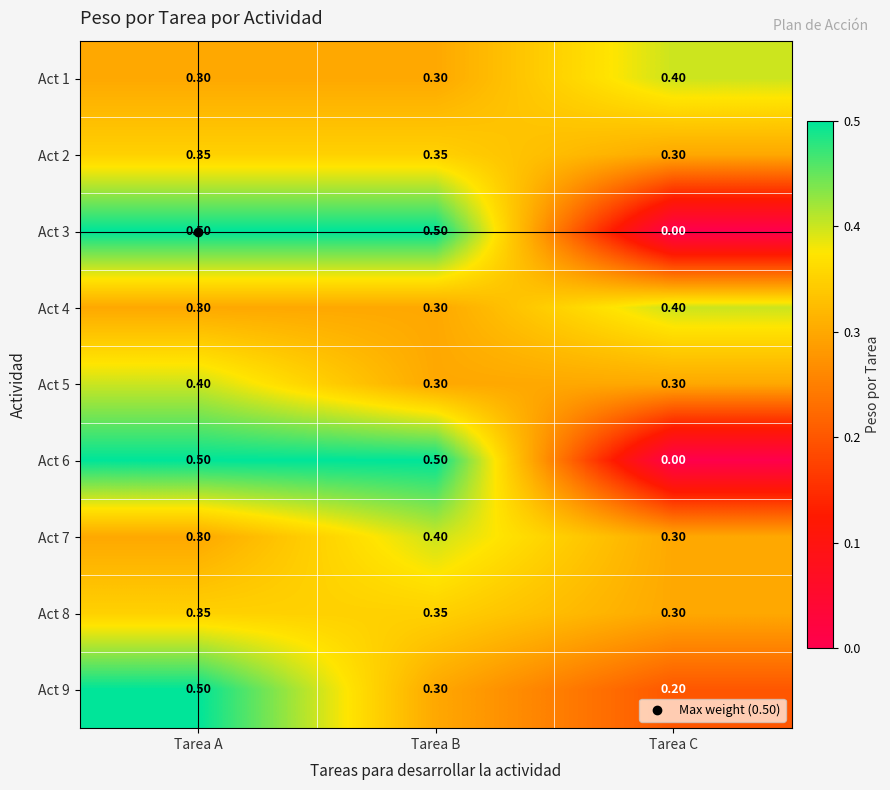

Which label corresponds to the smallest value in the chart?

Tarea C